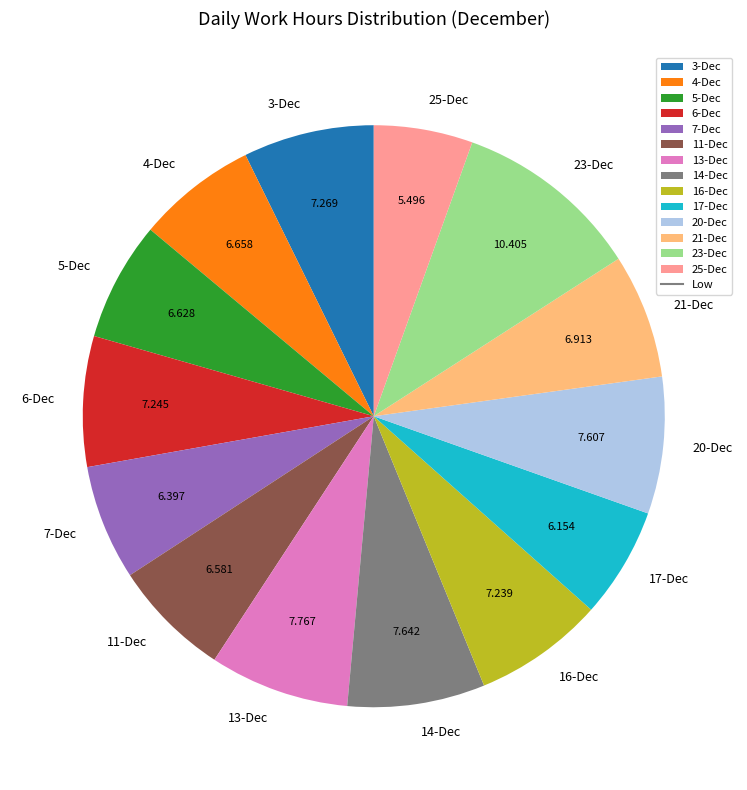

Which has a higher value, 3-Dec or 11-Dec?

3-Dec